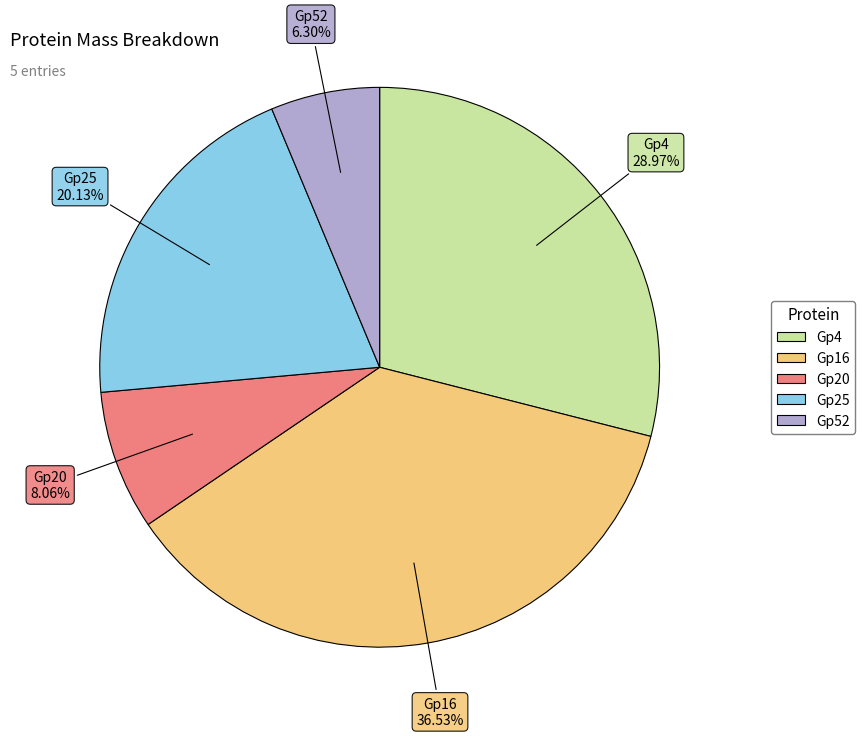

How many segments does this pie chart have?

5